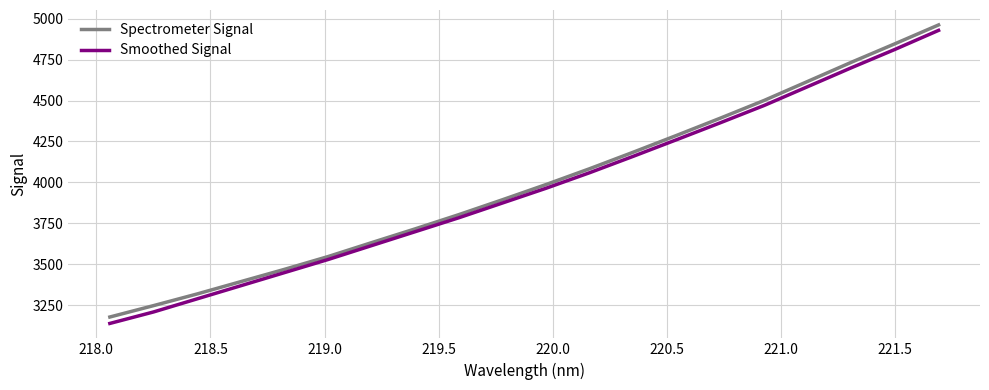

What is the maximum value shown in the chart?

4961.2